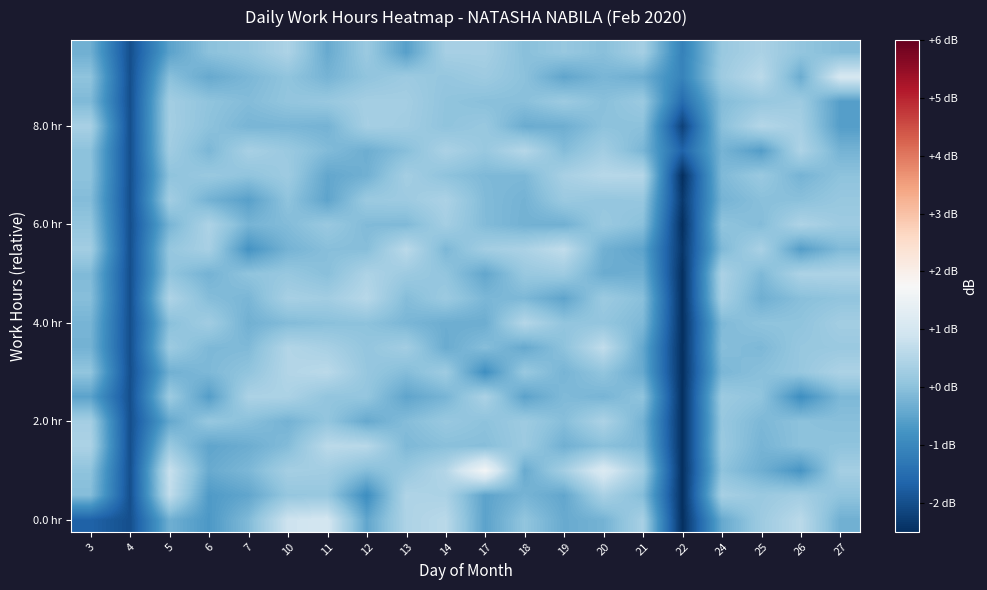

At how many categories does at least one series exceed -1?

18